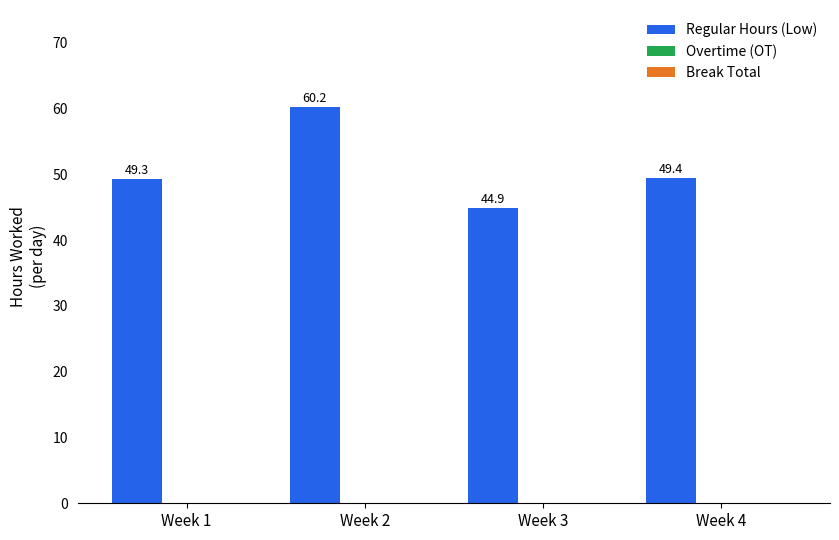

What is the maximum value shown in the chart?

60.2